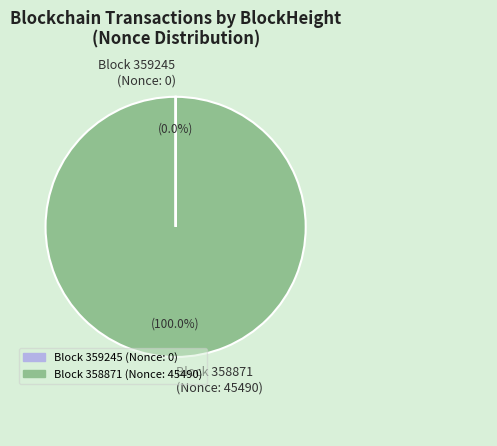

What is the majority slice?

Block 358871 (Nonce: 45490)